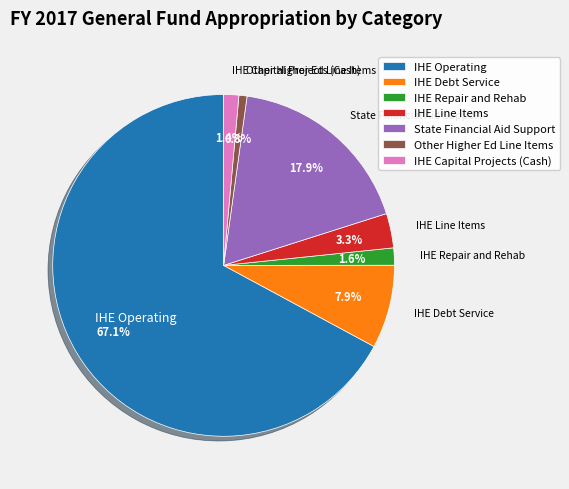

To the nearest percent, what is the combined percentage of IHE Operating and IHE Debt Service?

75%